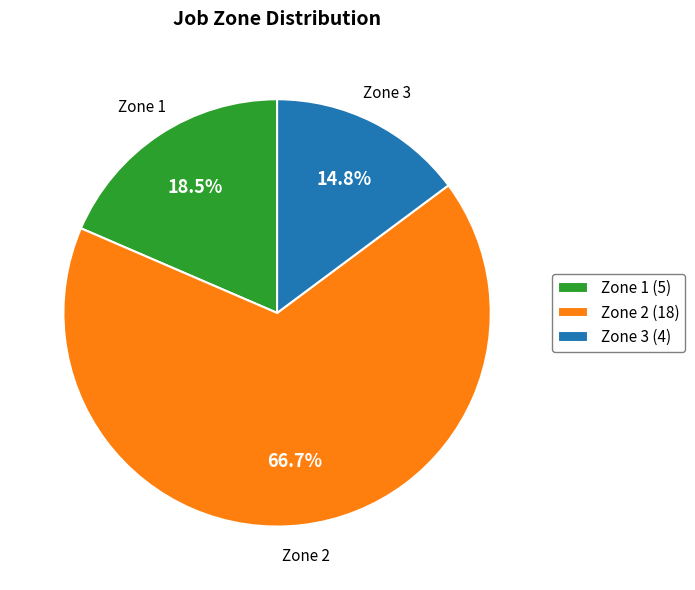

Combined, do Zone 3 and Zone 2 account for over 50%?

Yes